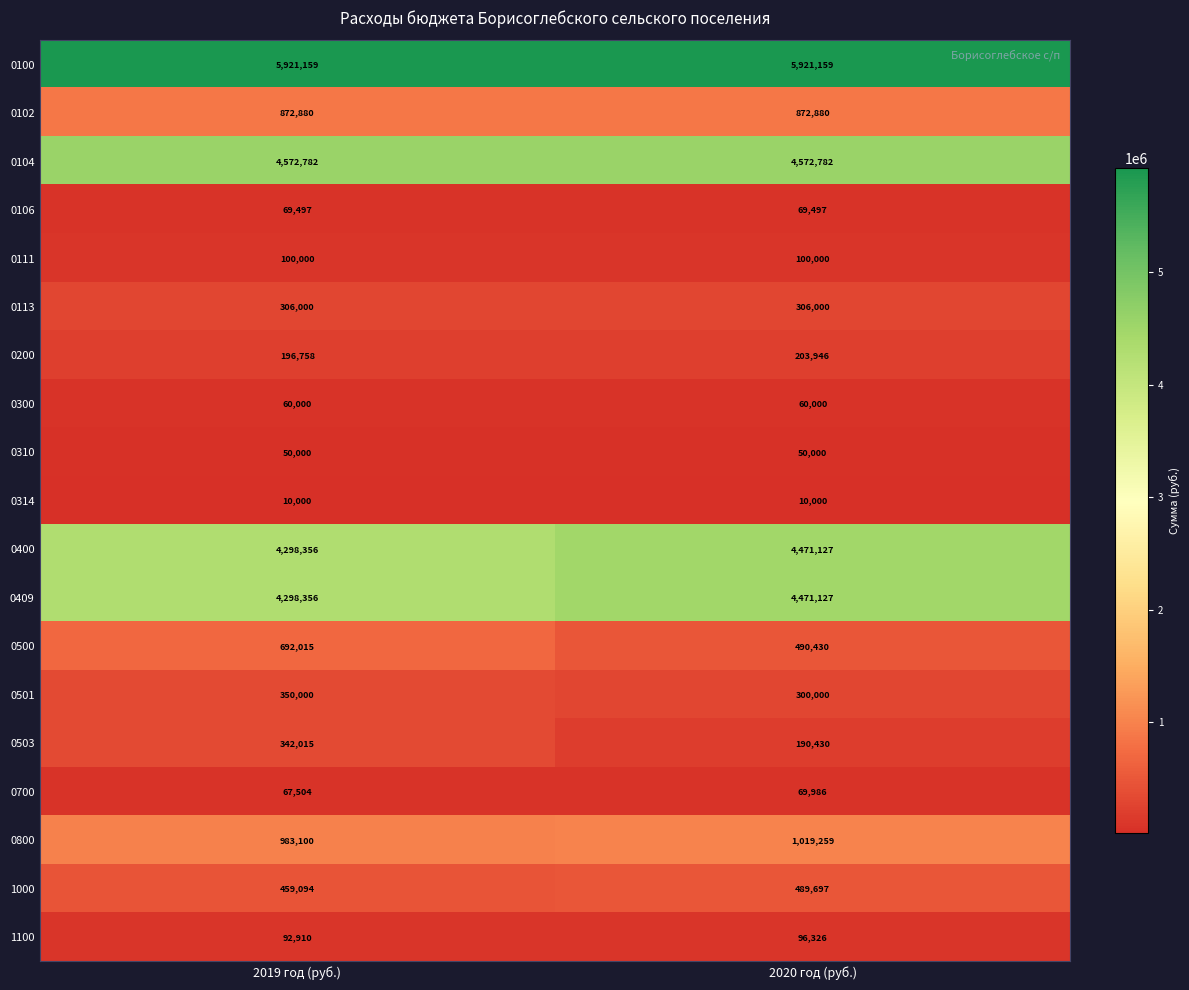

What is the smallest value displayed?

10000